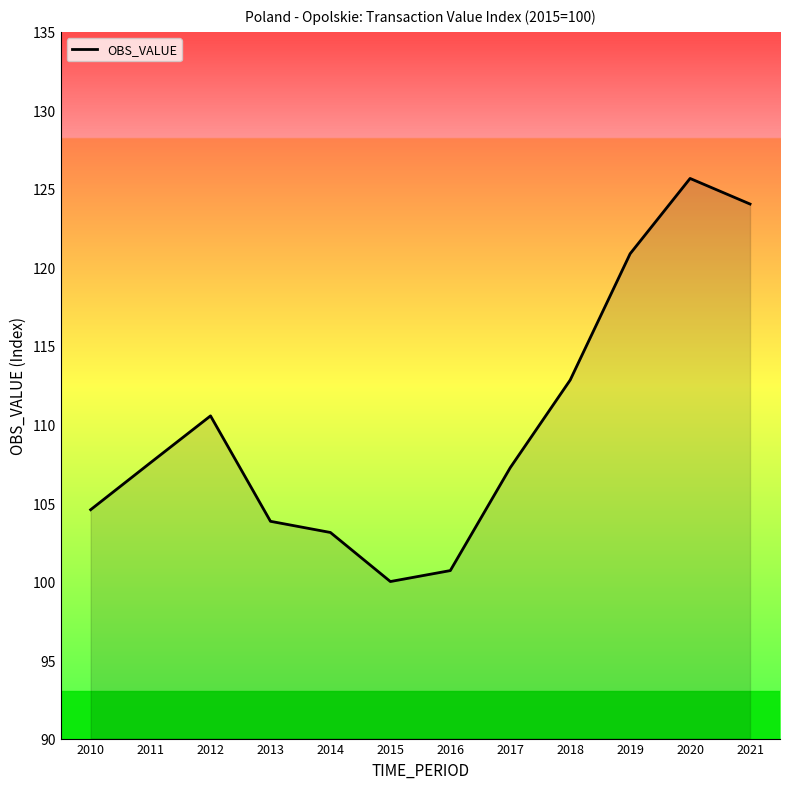

What is the difference between the values at 2018 and 2016?

12.1